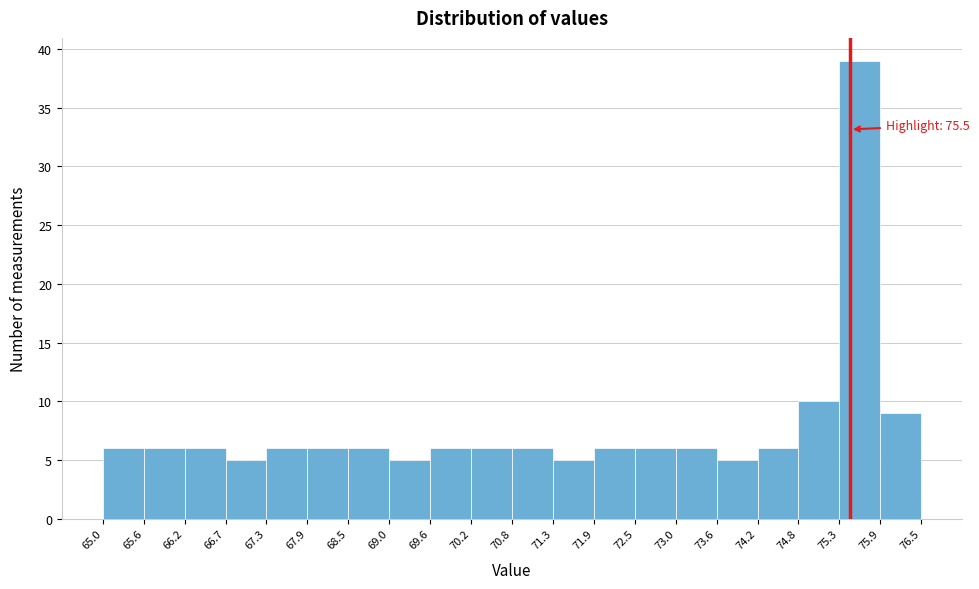

Over which range of the x-axis is the bar tallest?

75.3 to 75.9